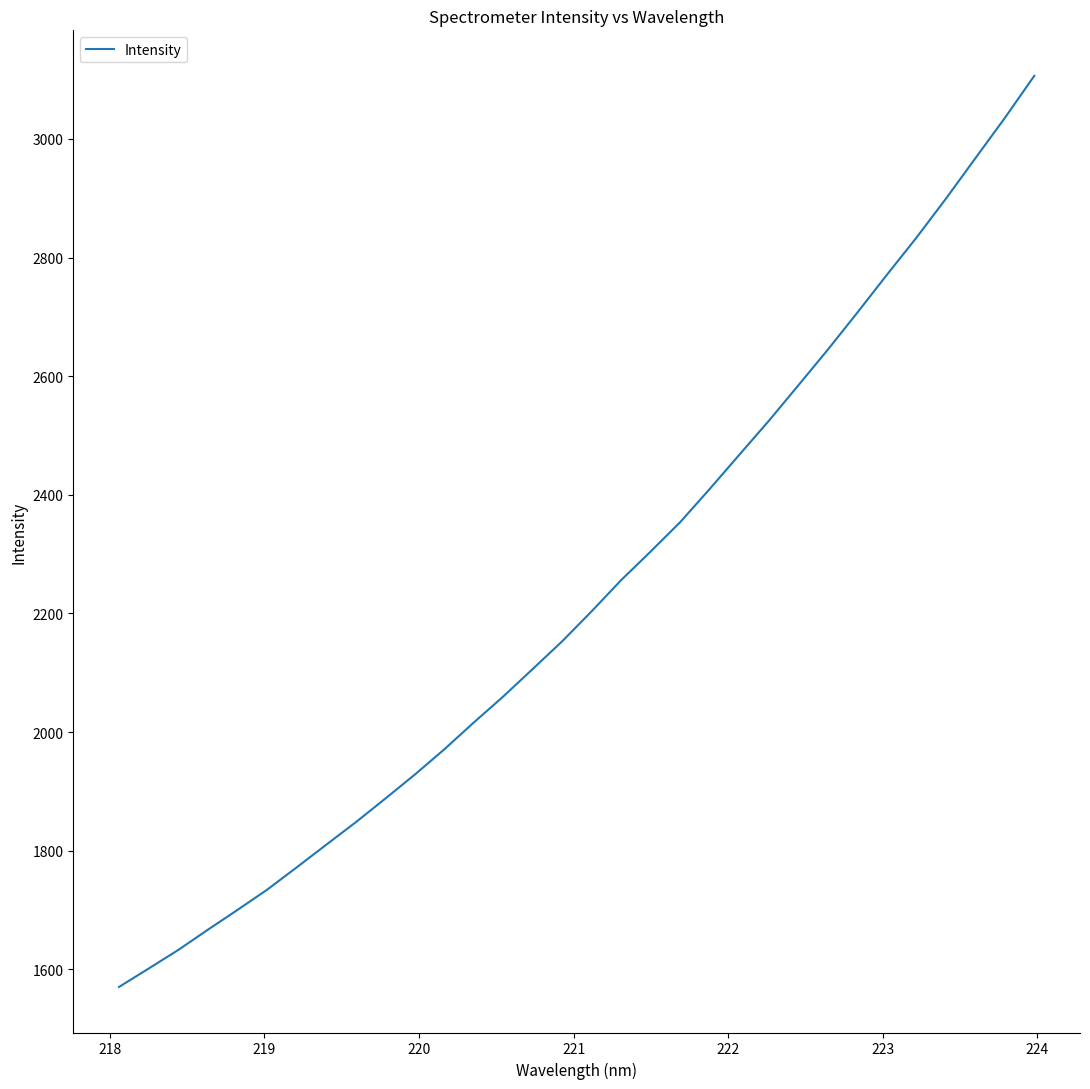

What is the smallest value displayed?

1570.4